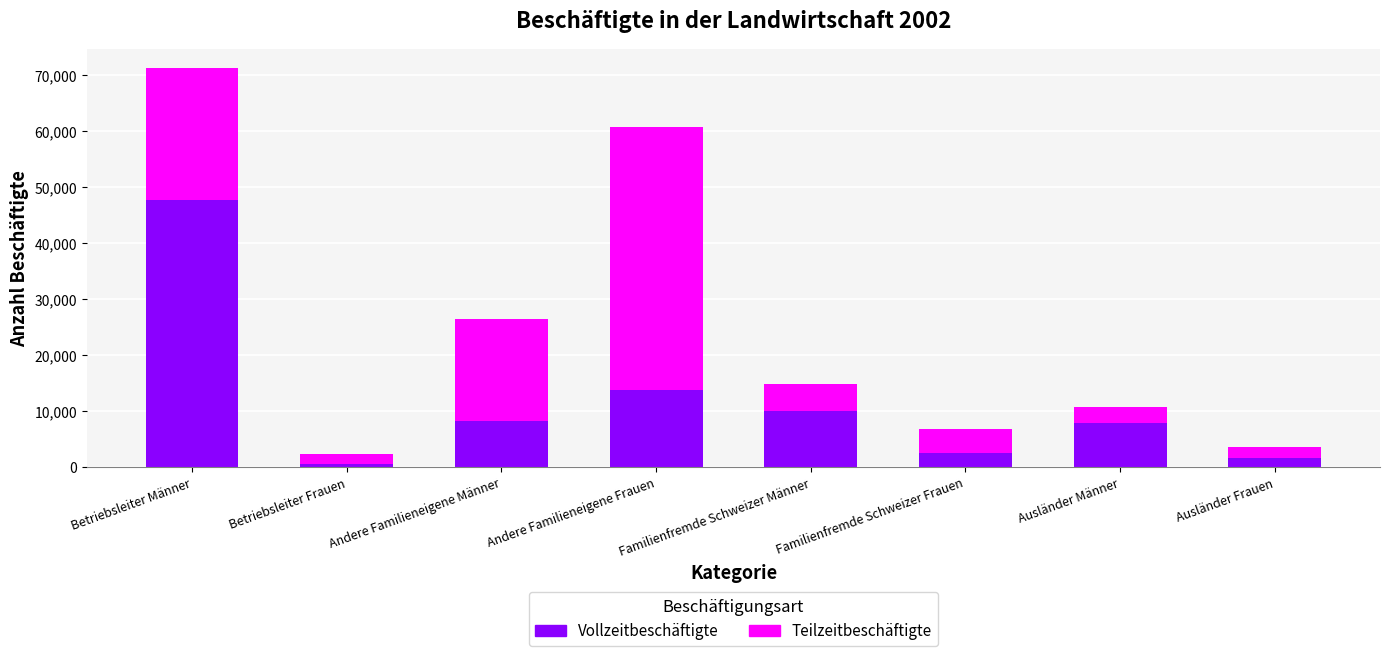

What is the total value across all series at Familienfremde Schweizer Frauen?

6761